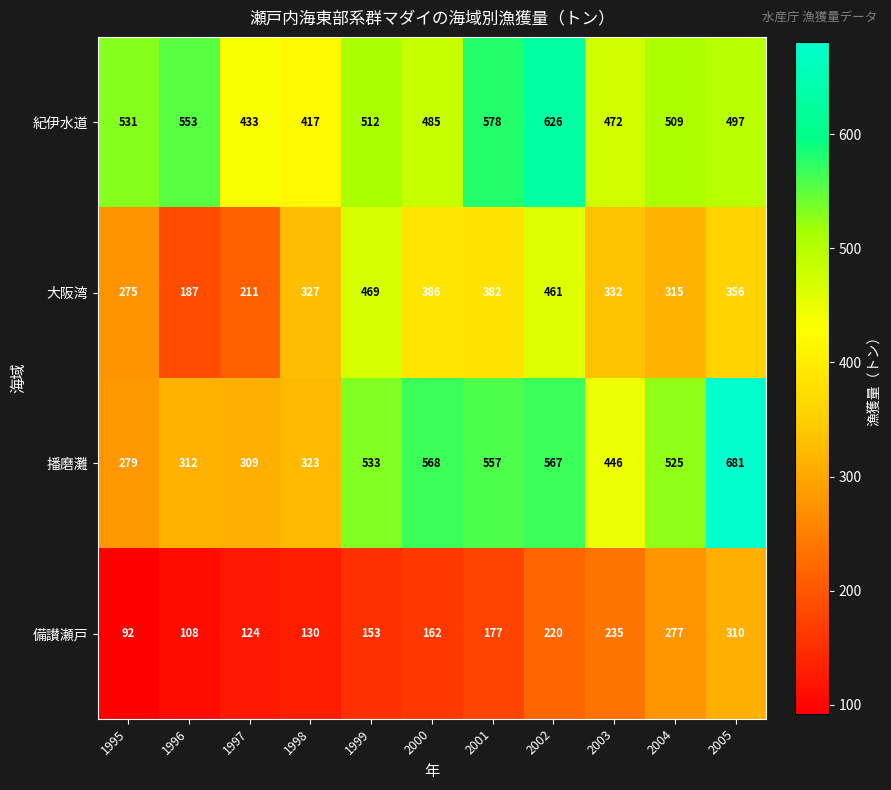

At which category is the sum across all series the highest?

2002